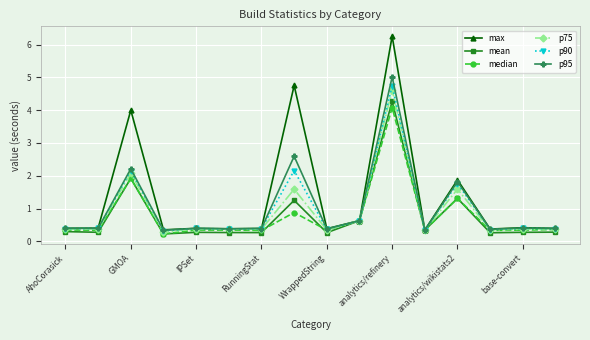

What is the minimum value for p75?

0.3